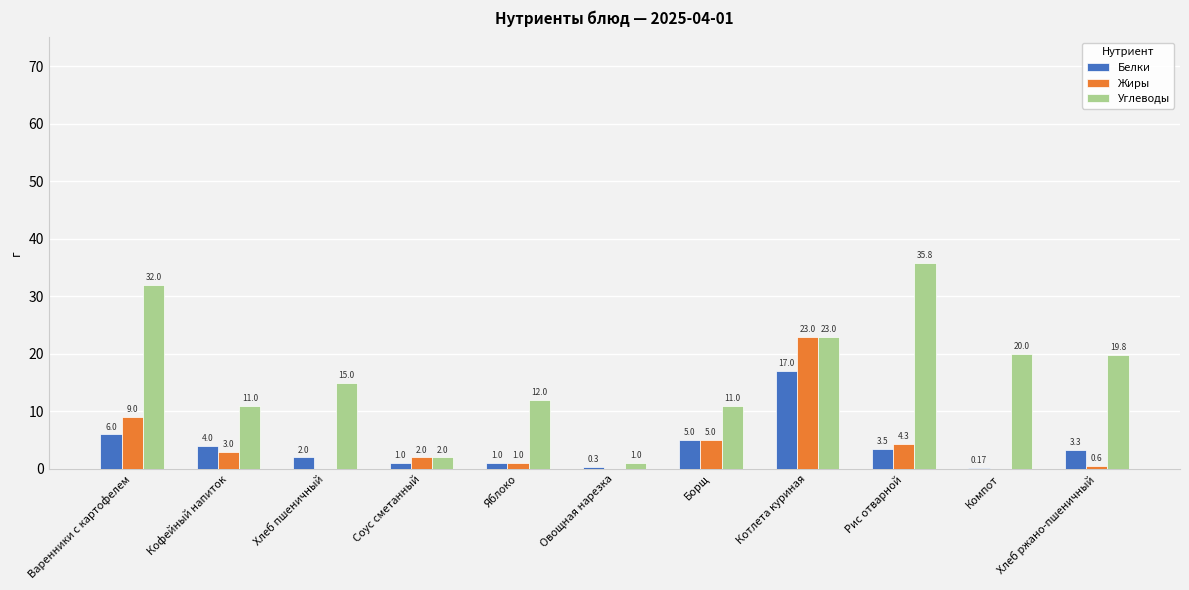

What is the highest value of the Жиры series?

23.0